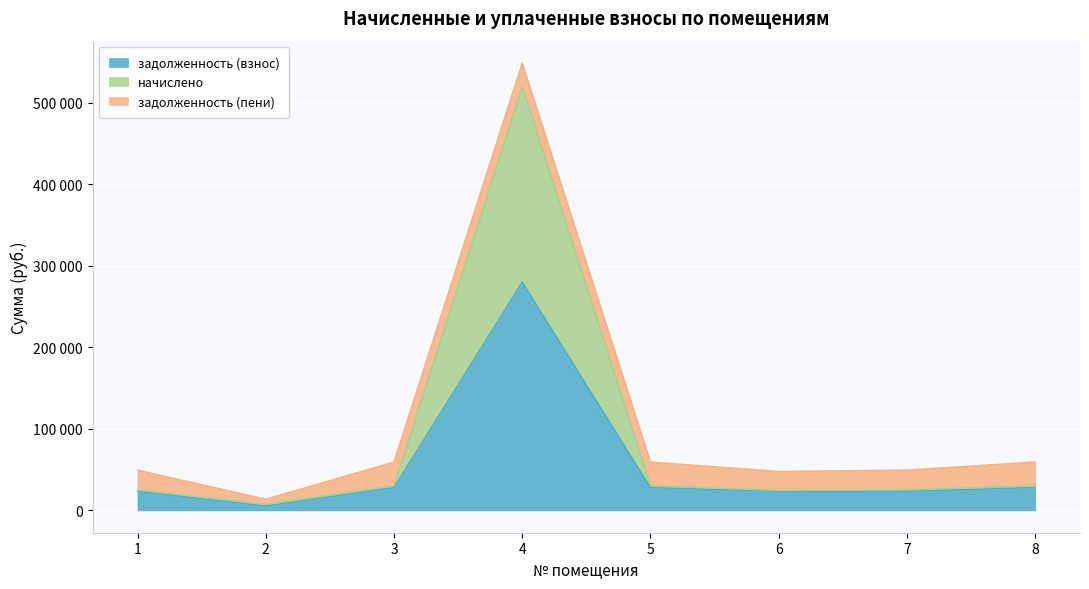

Does the chart display data point markers on the line(s)?

No